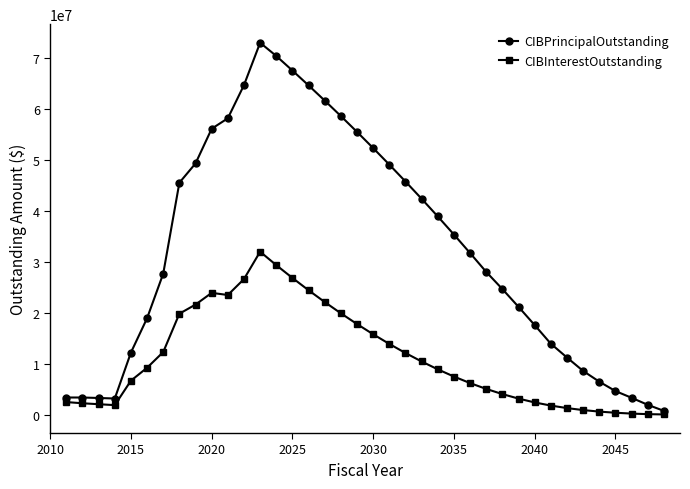

What is the value of the CIBPrincipalOutstanding point at the 16th from the left?

64590000.0